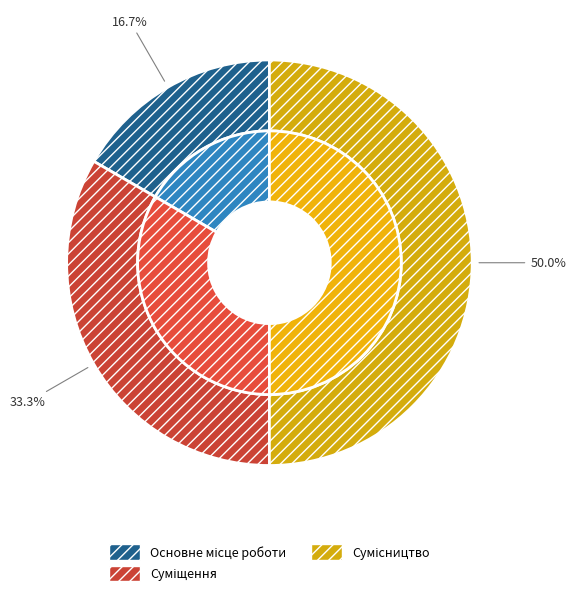

Between Сумісництво and Основне місце роботи, which is larger?

Сумісництво